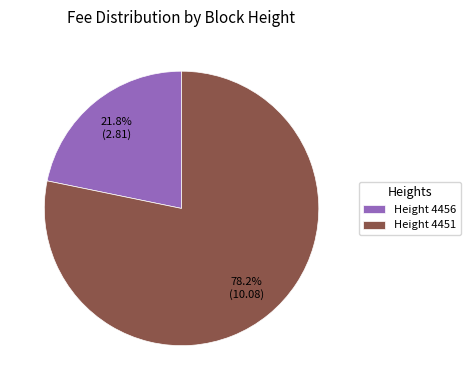

Count the number of slices in the pie.

2